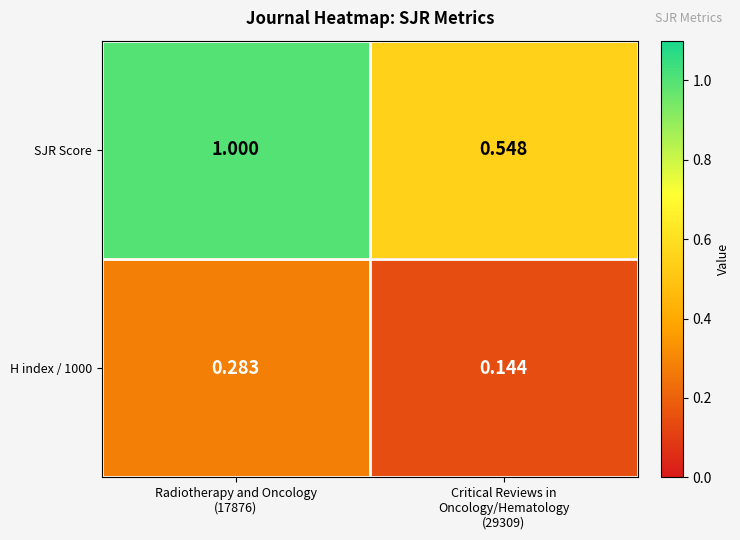

Which series has the widest spread of values?

SJR Score